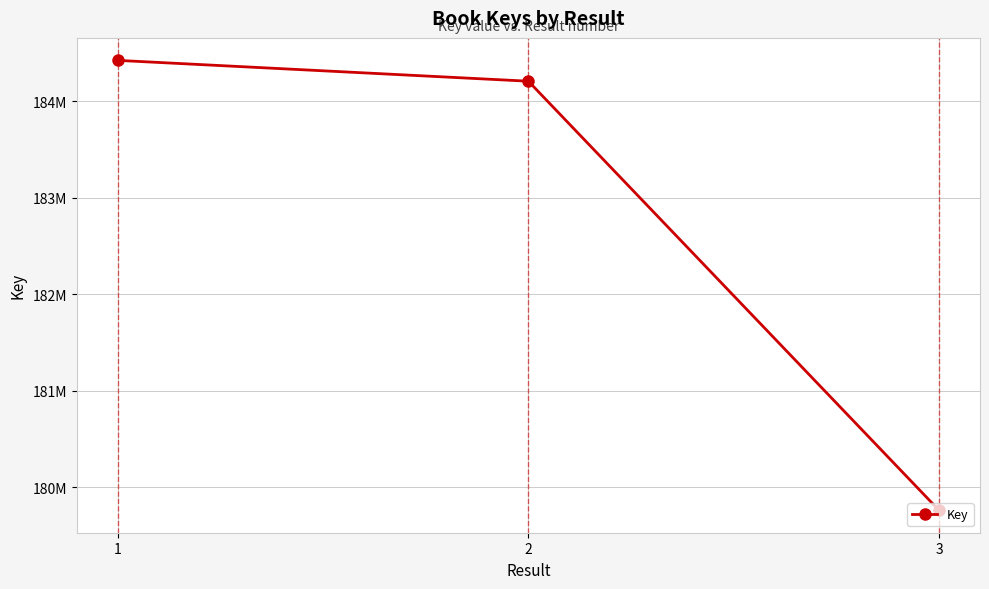

Does the chart have visible grid lines?

Yes